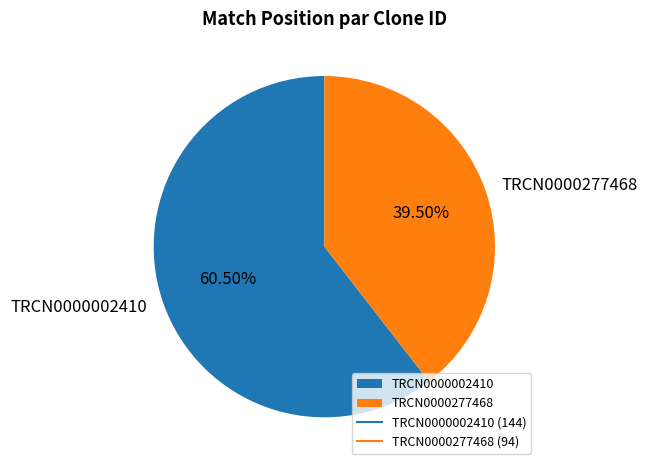

What percentage do TRCN0000277468 and TRCN0000002410 together represent?

100.0%